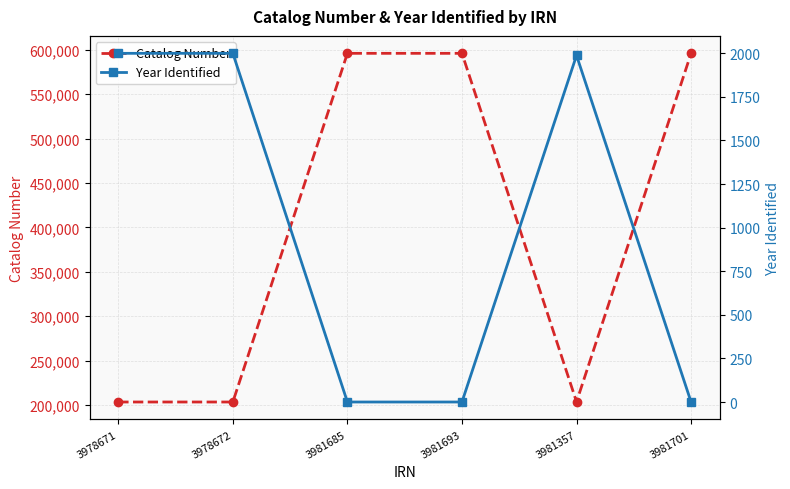

Where does the Year Identified series first go above 1988?

3978671